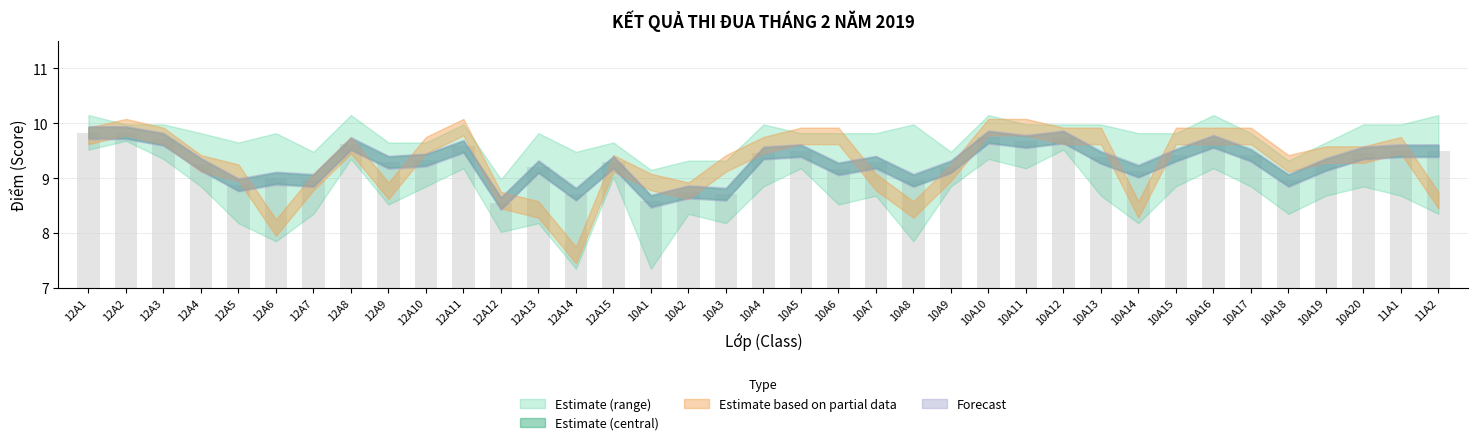

What is the difference between the maximum and minimum values?

1.3